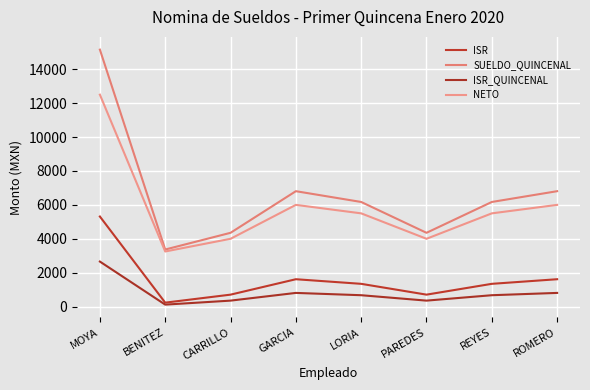

True or false: SUELDO_QUINCENAL and NETO cross at least once.

False